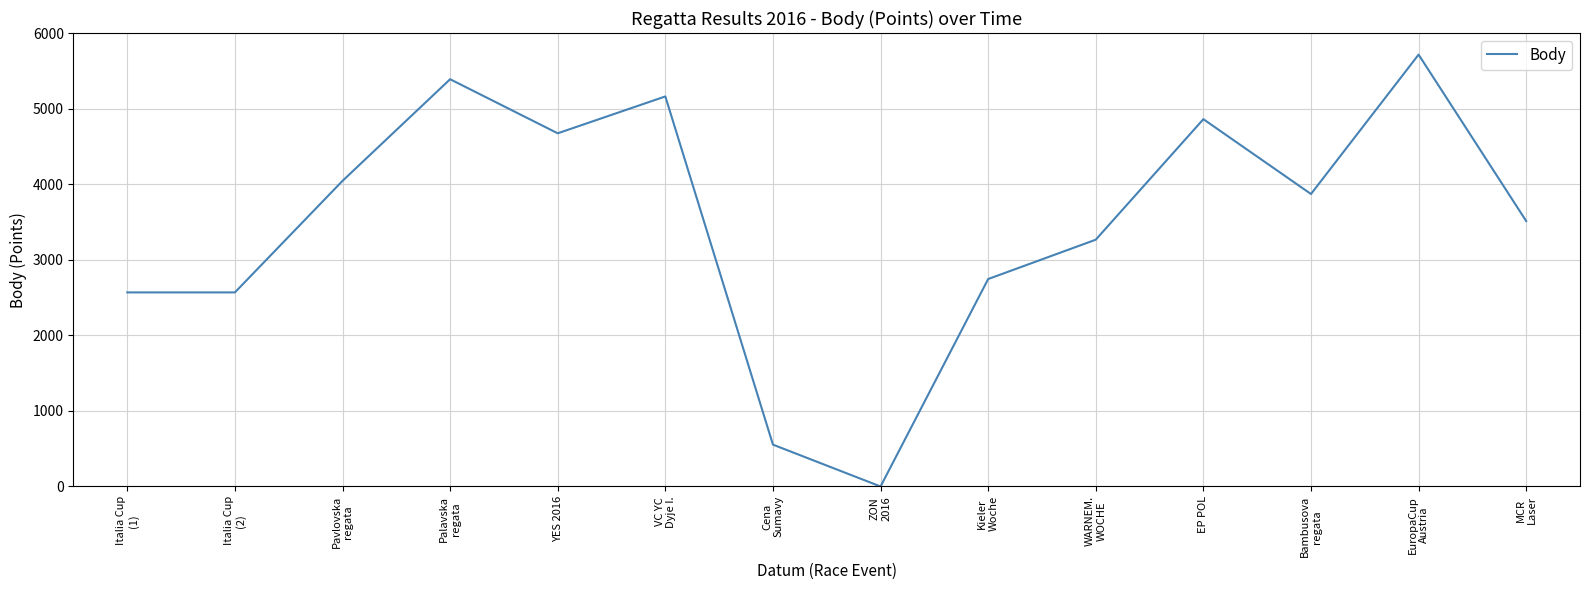

What is the difference between the maximum and minimum values?

5719